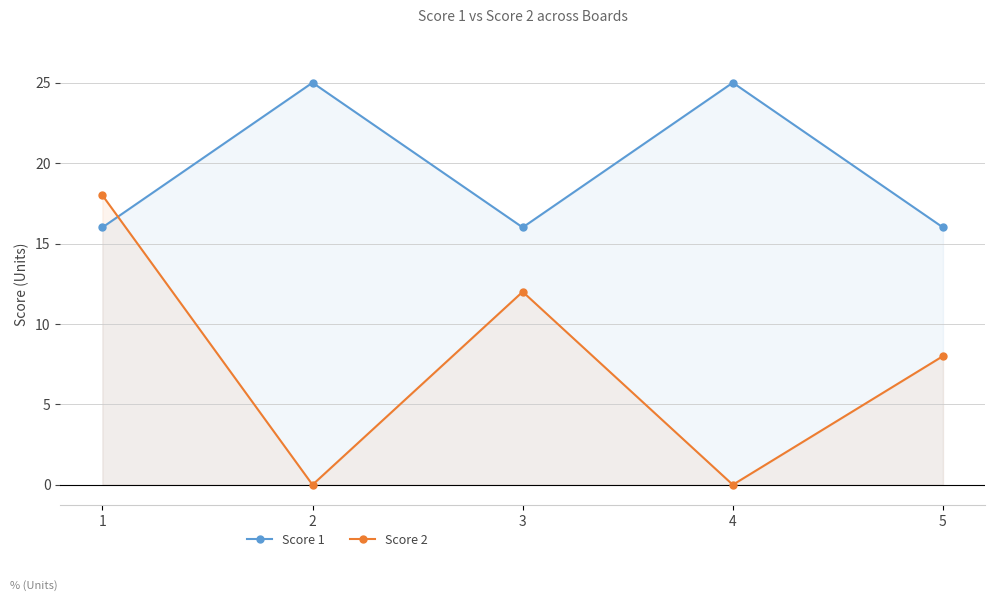

List the series in order of their peak value, lowest first.

Score 2, Score 1